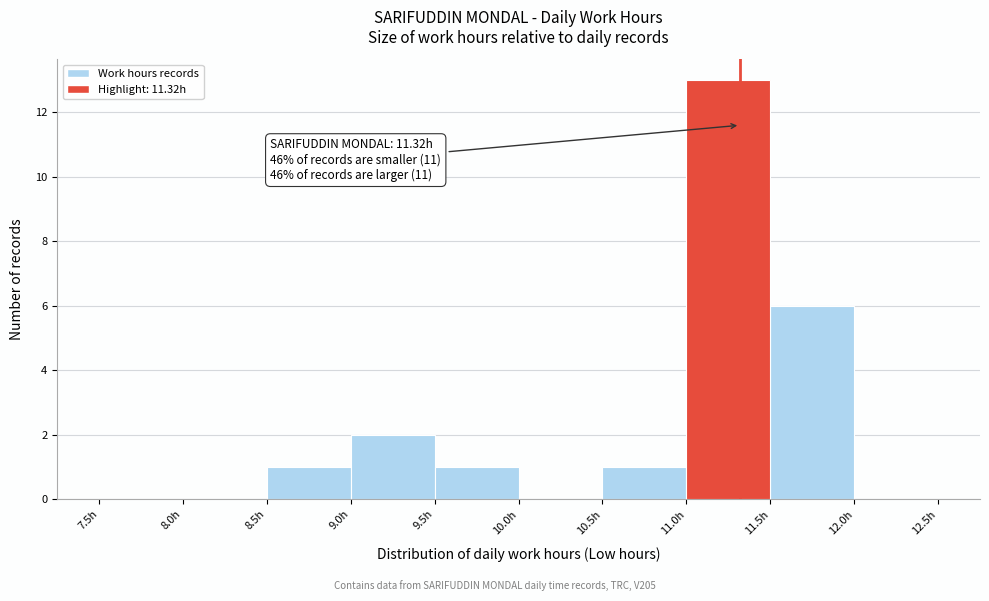

Which range on the x-axis has the tallest bar?

11.0 to 11.5